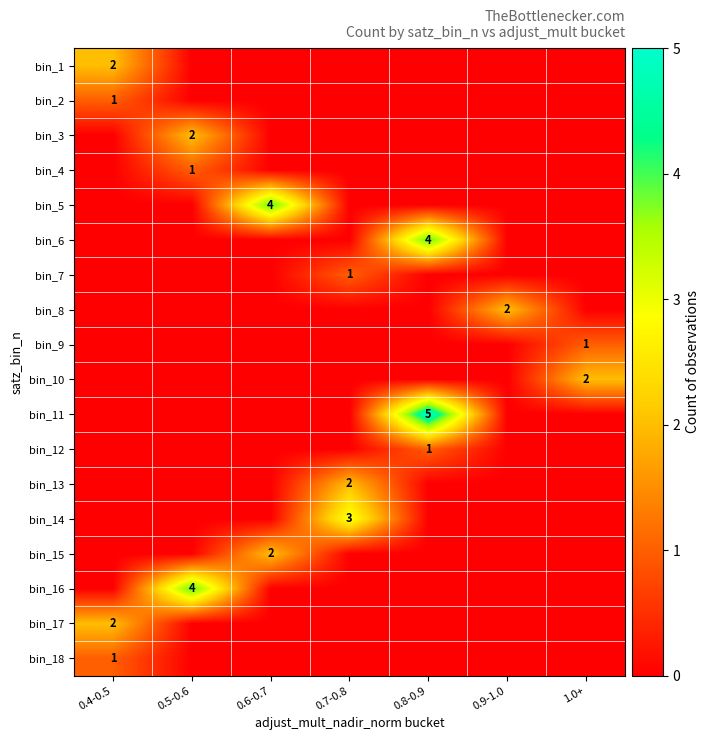

True or false: bin_3 has a value of 2 at 0.5-0.6.

True